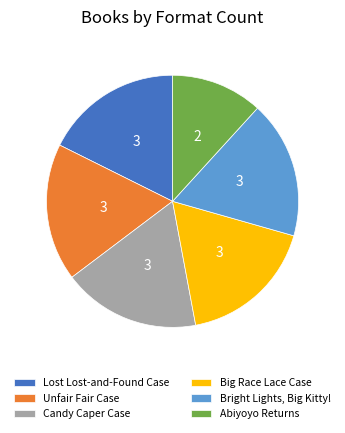

What is the ratio of the value at Big Race Lace Case to the value at Candy Caper Case?

1.0